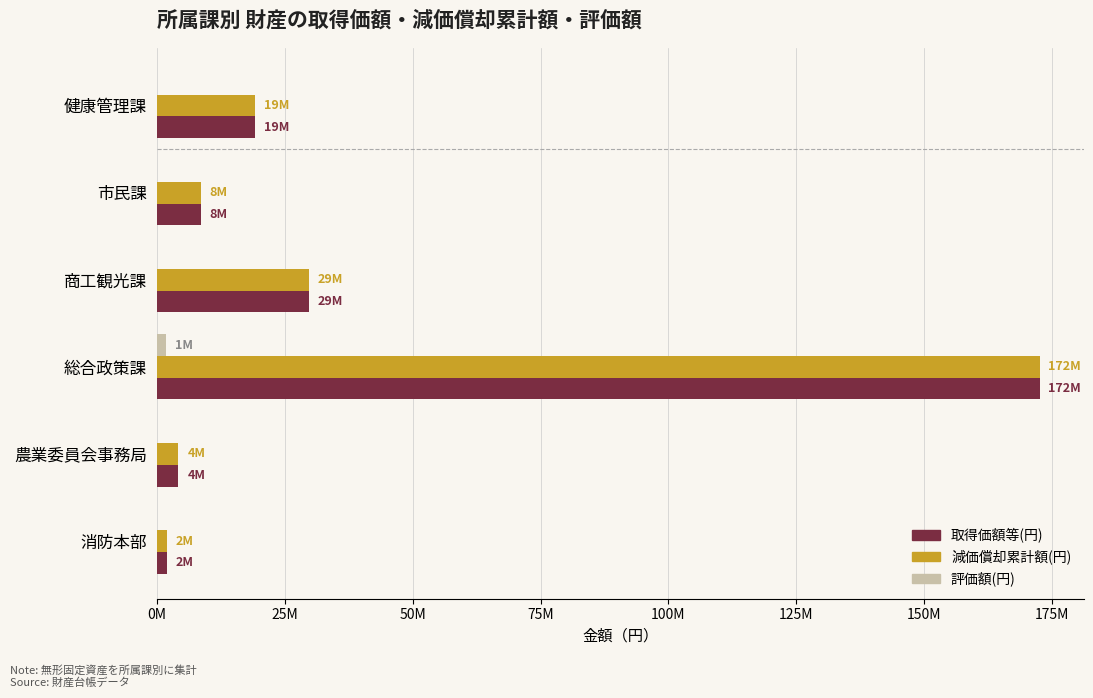

What are all the series names shown in the legend?

取得価額等(円), 減価償却累計額(円), 評価額(円)